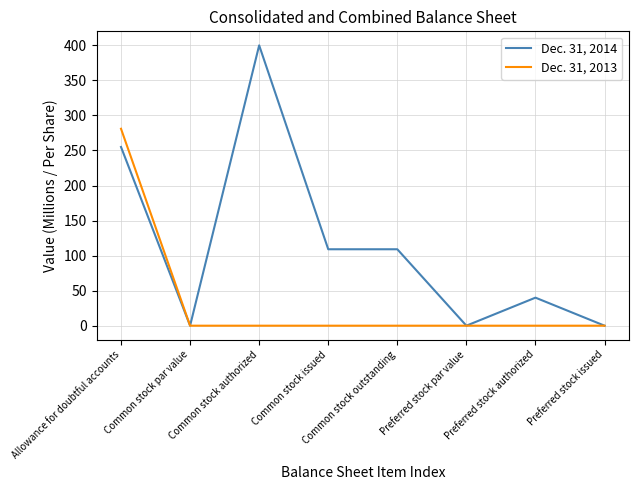

What are all the series names shown in the legend?

Dec. 31, 2014, Dec. 31, 2013